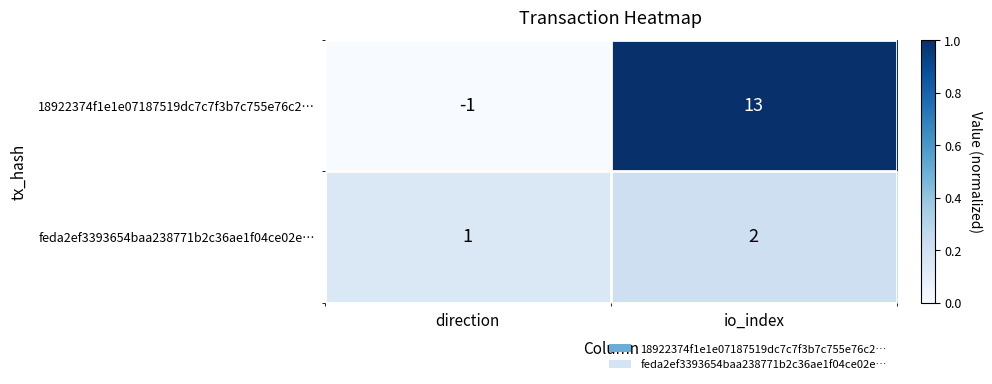

What is the sum of the 18922374f1e1e07187519dc7c7f3b7c755e76c2… values at io_index and direction?

12